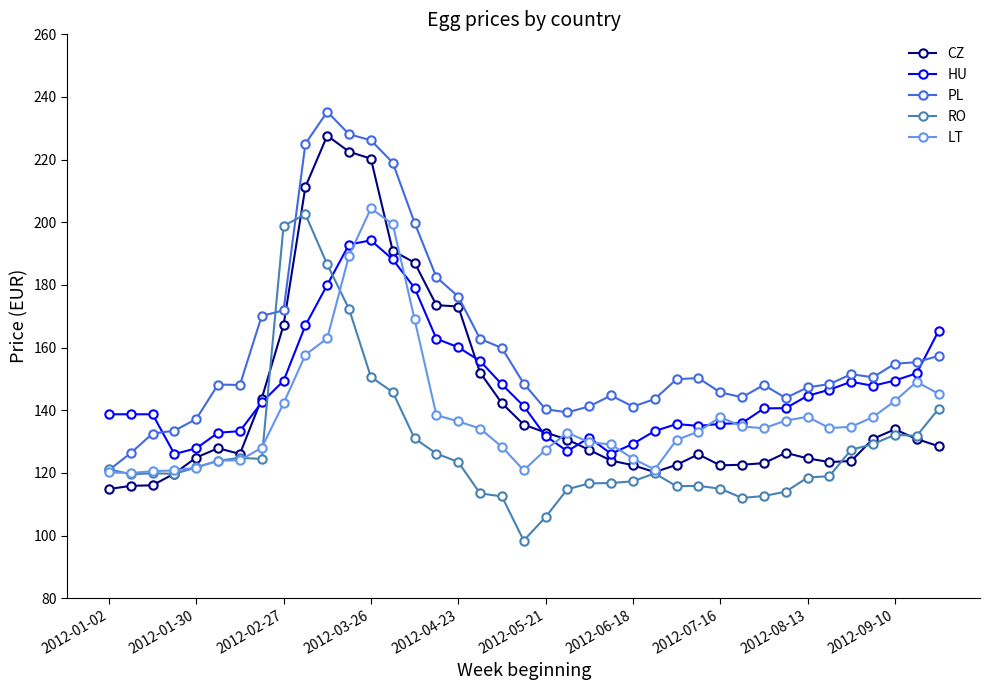

What are all the series names shown in the legend?

CZ, HU, PL, RO, LT